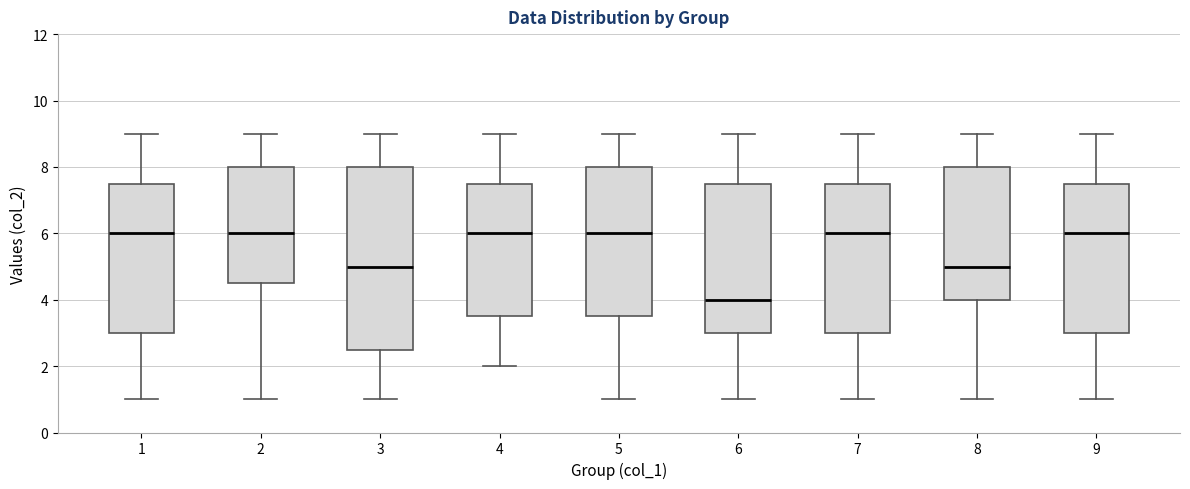

Reading left to right, read every box against the y-axis: the position of its median line, the range the box covers, and the ends of its whiskers. The values are not printed on the chart, so give them approximately, as read against the axis.

1: median 6.0, box 3.0 to 7.6, whiskers 1.0 to 9.0
2: median 6.0, box 4.6 to 8.0, whiskers 1.0 to 9.0
3: median 5.0, box 2.6 to 8.0, whiskers 1.0 to 9.0
4: median 6.0, box 3.6 to 7.6, whiskers 2.0 to 9.0
5: median 6.0, box 3.6 to 8.0, whiskers 1.0 to 9.0
6: median 4.0, box 3.0 to 7.6, whiskers 1.0 to 9.0
7: median 6.0, box 3.0 to 7.6, whiskers 1.0 to 9.0
8: median 5.0, box 4.0 to 8.0, whiskers 1.0 to 9.0
9: median 6.0, box 3.0 to 7.6, whiskers 1.0 to 9.0